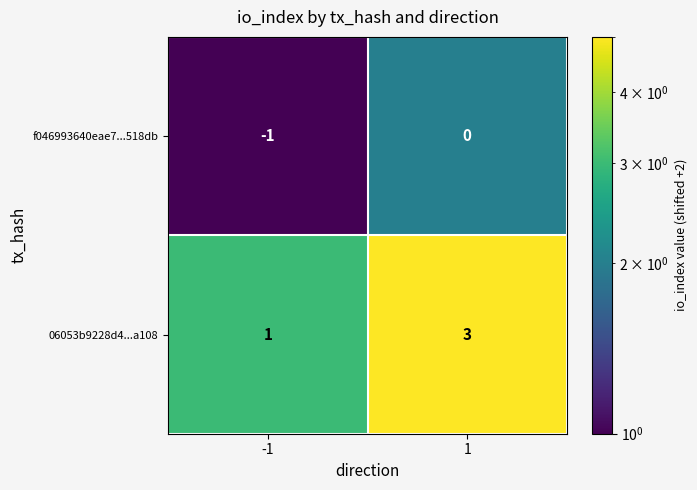

The value of 06053b9228d4...a108 at 1 is 1. True or false?

False